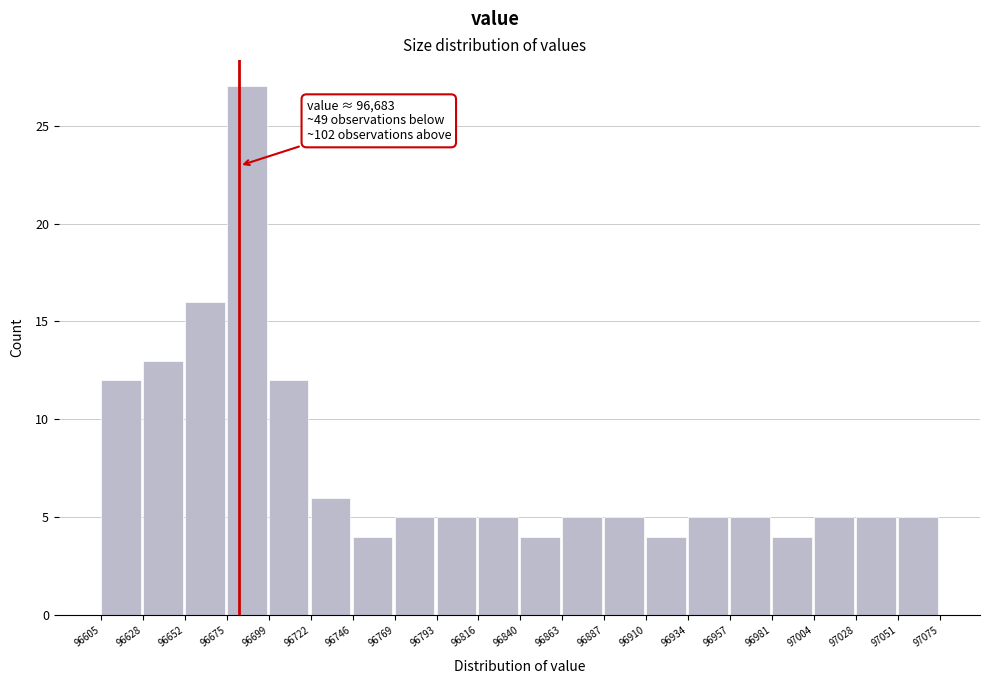

Which range on the x-axis has the tallest bar?

96675 to 96699